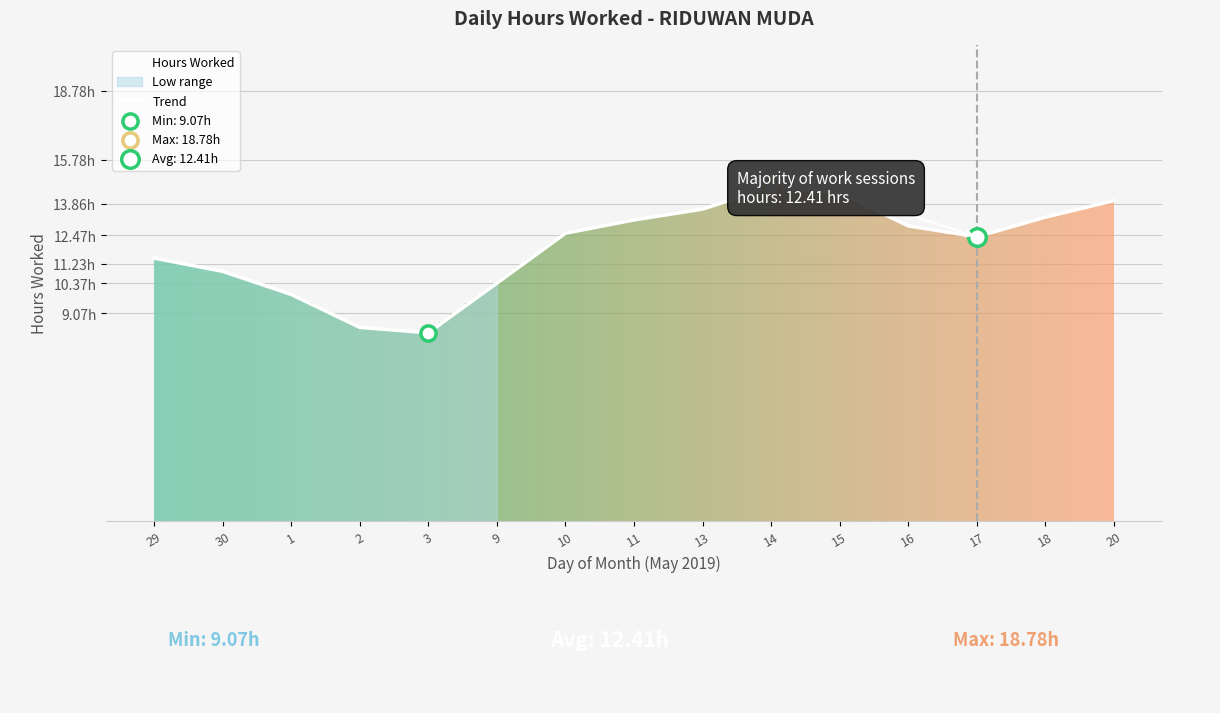

Between 2 and 14, which is larger?

14